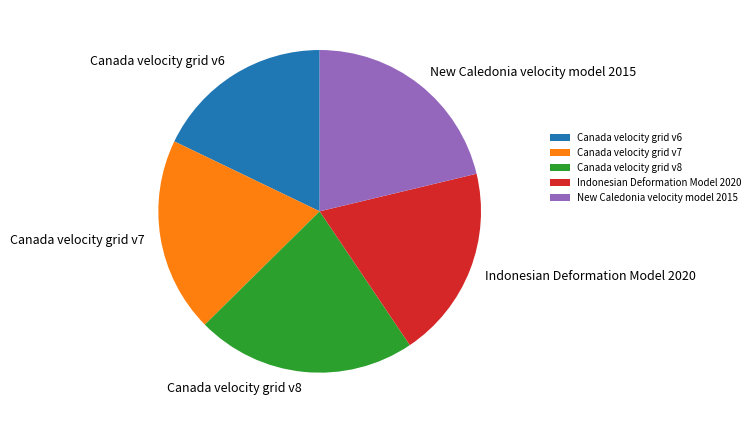

Is it true that New Caledonia velocity model 2015 is 21% of the pie?

True